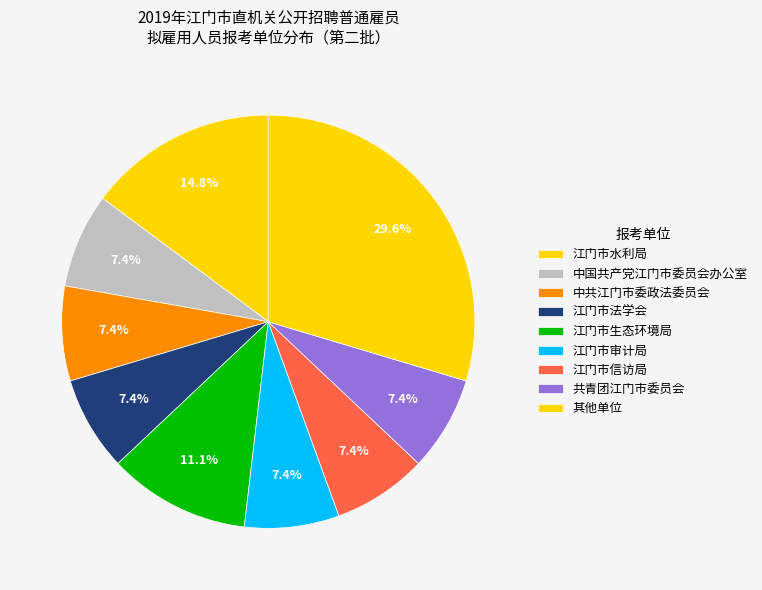

How many segments does this pie chart have?

9